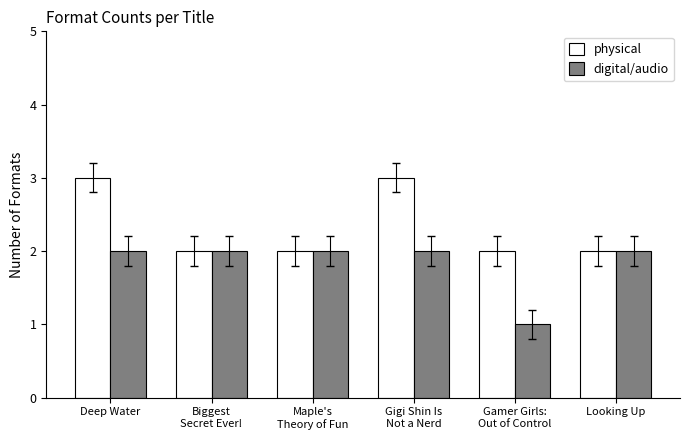

Is the value of physical at Deep Water greater than the value of digital/audio at Maple's
Theory of Fun?

Yes